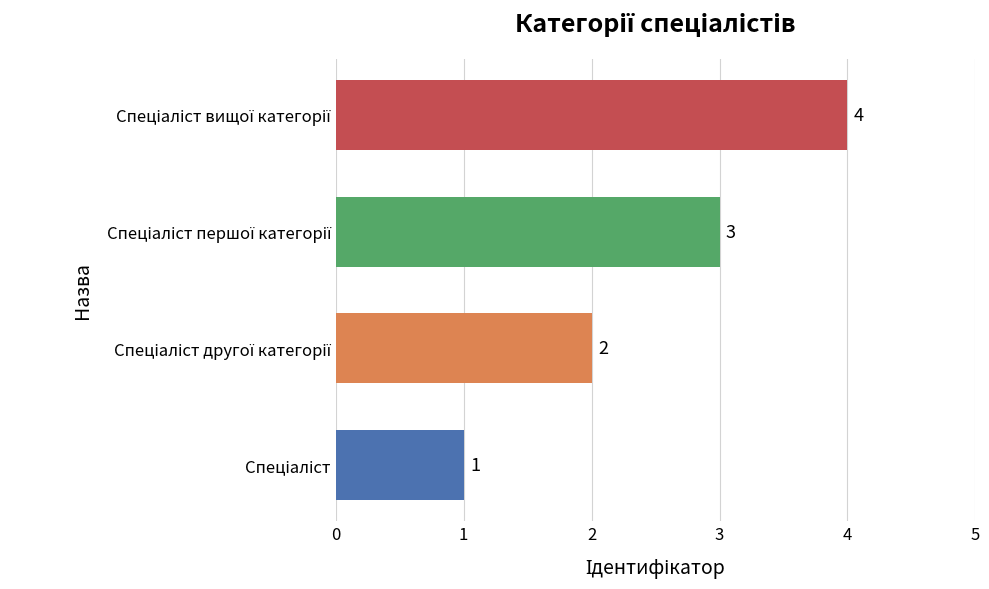

Does the chart contain any negative values?

No